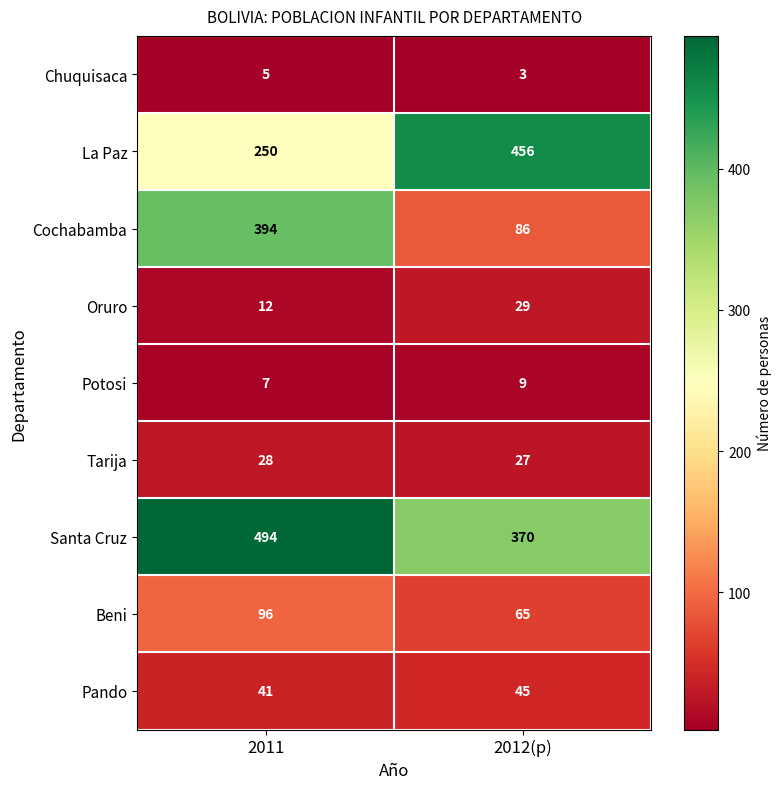

Reading left to right, what are all the values shown in this chart?

Chuquisaca: 5	3
La Paz: 250	456
Cochabamba: 394	86
Oruro: 12	29
Potosi: 7	9
Tarija: 28	27
Santa Cruz: 494	370
Beni: 96	65
Pando: 41	45